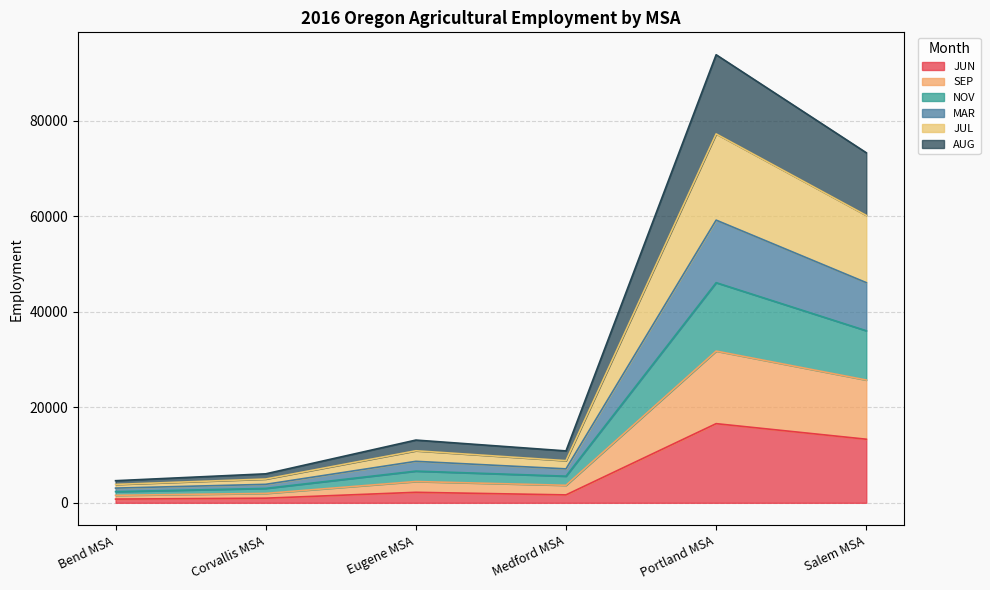

What is the highest value of the JUN series?

16580